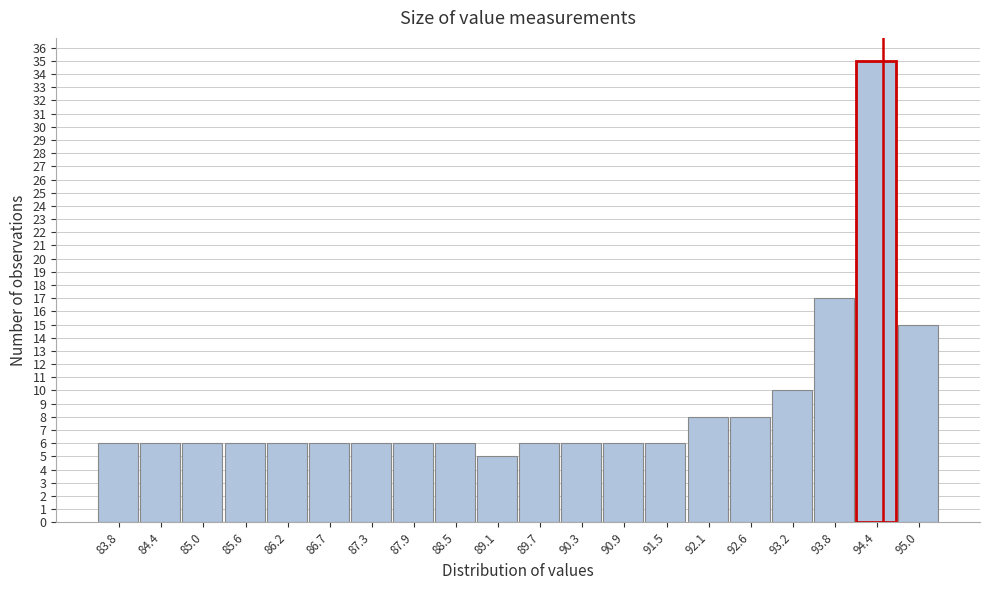

Over which range of the x-axis is the bar tallest?

94.12 to 94.71